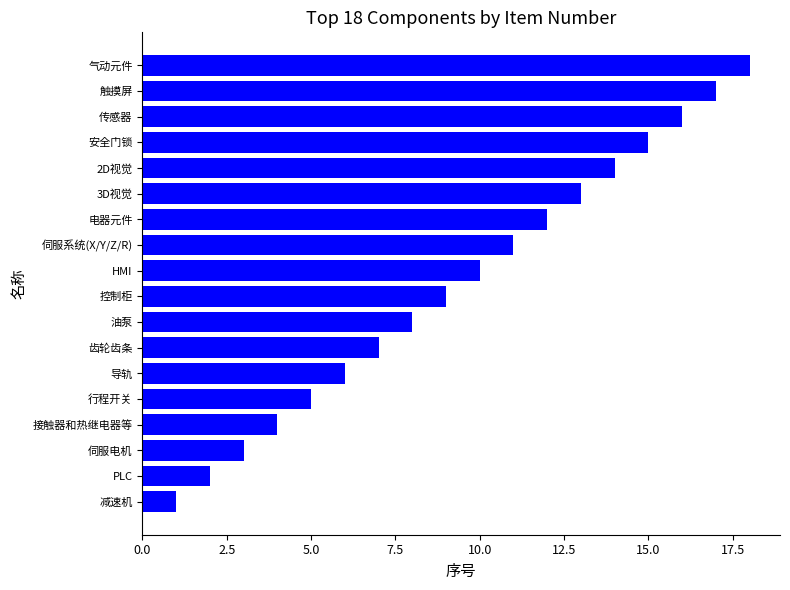

Are the bars horizontal?

Yes